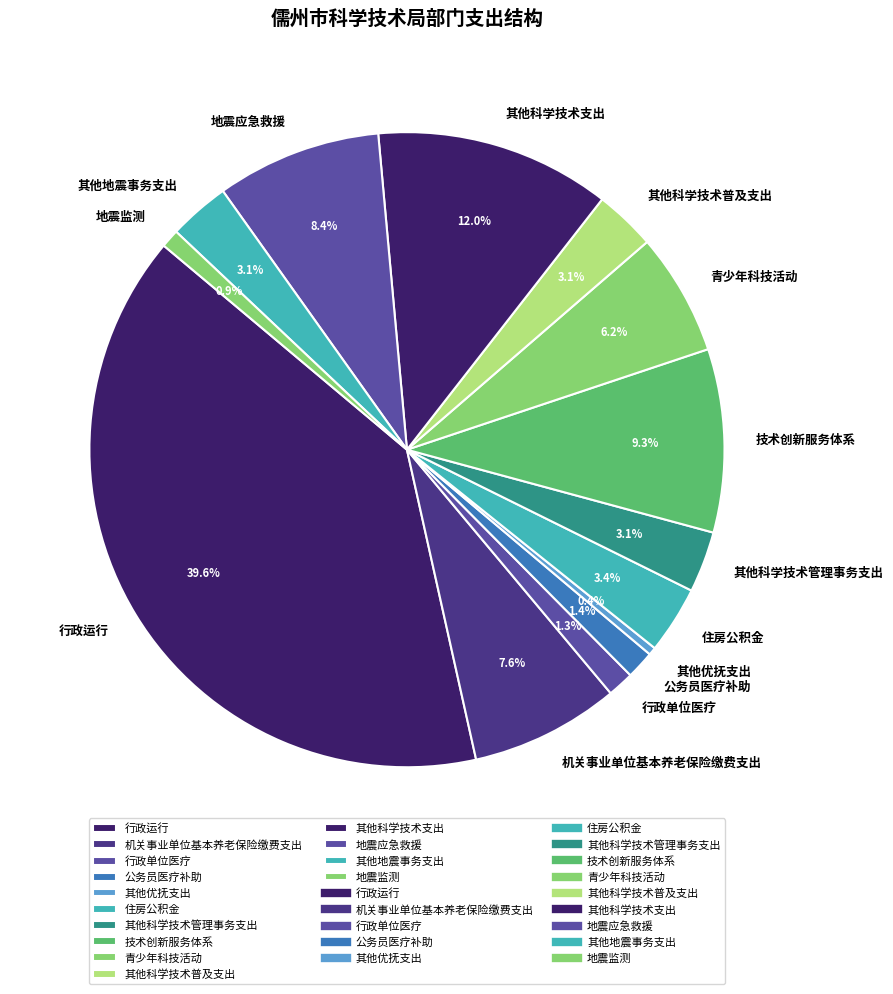

What is the largest slice in the pie chart?

行政运行